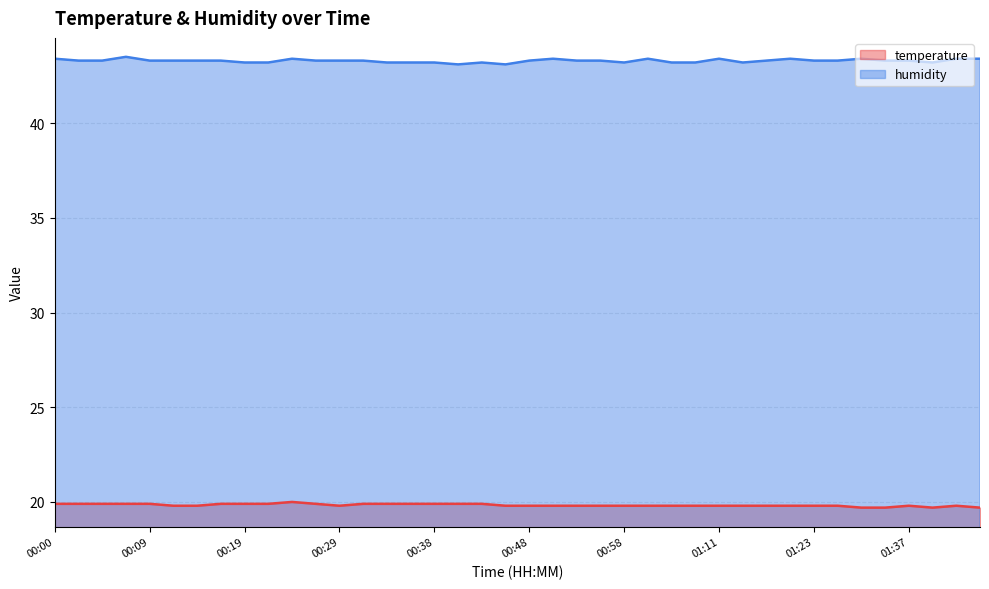

What are all the series names shown in the legend?

temperature, humidity